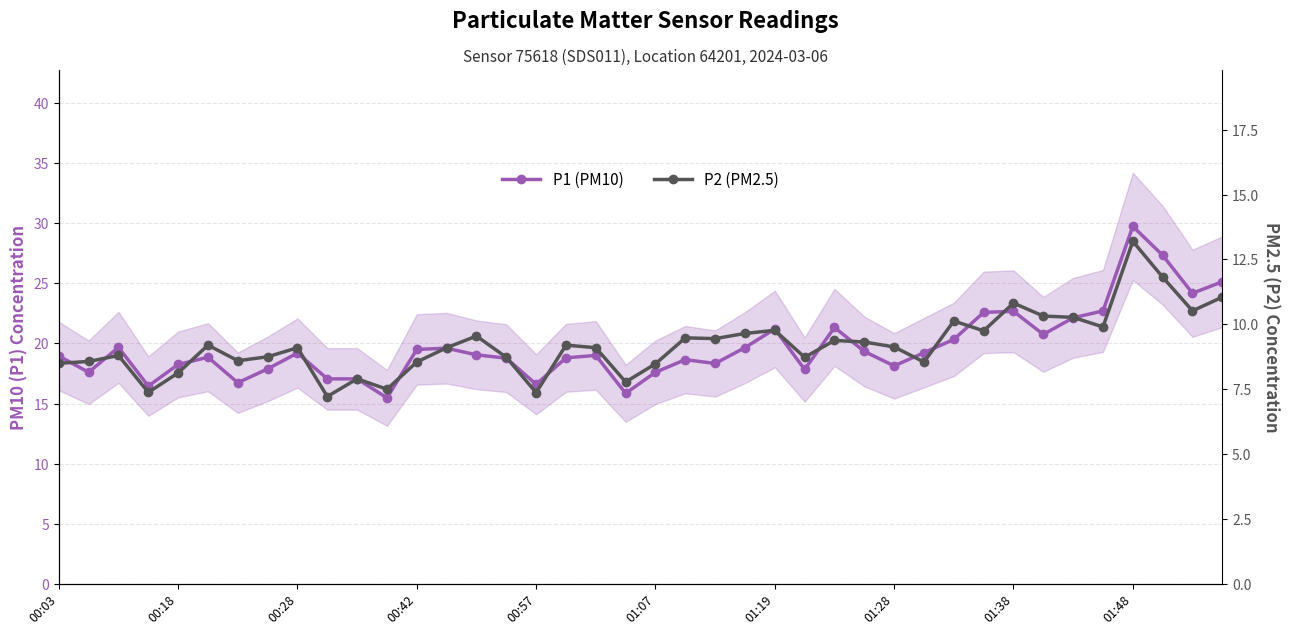

What is the sum of all P2 (PM2.5) values?

368.8